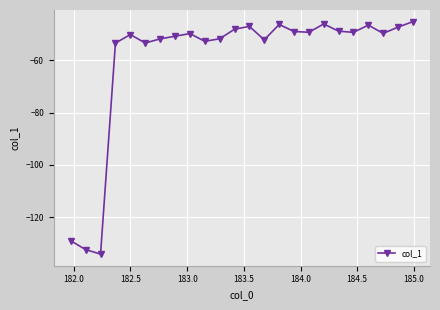

What is the difference between the maximum and minimum values?

89.0